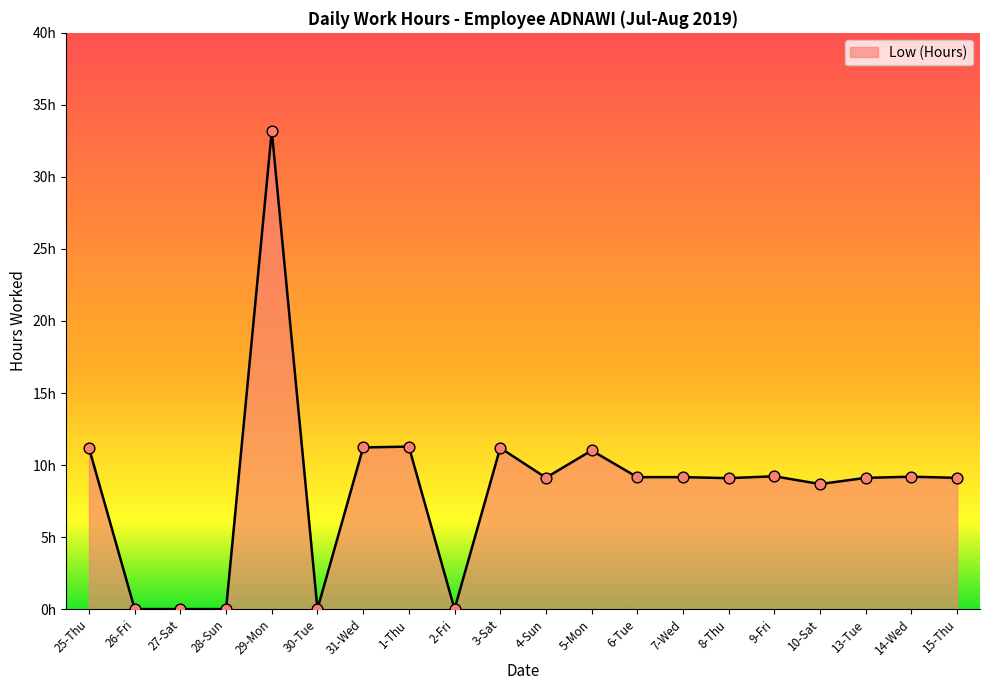

Which has a higher value, 30-Tue or 31-Wed?

31-Wed